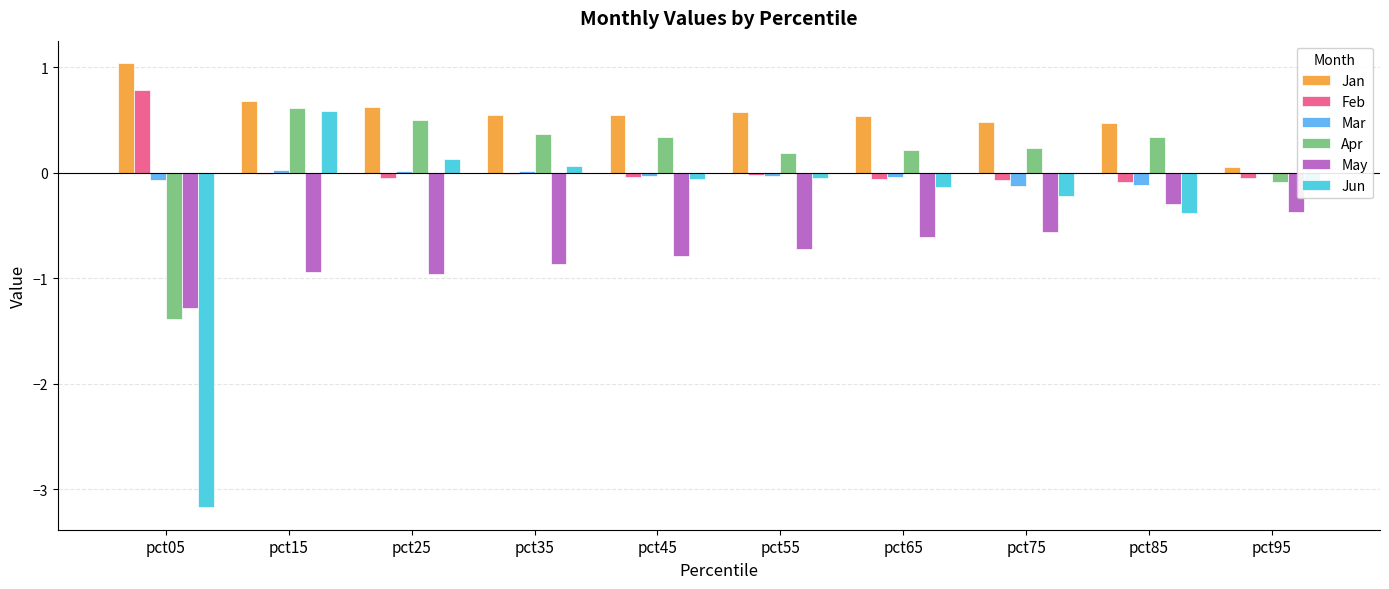

Which series has the largest range (max minus min)?

Jun